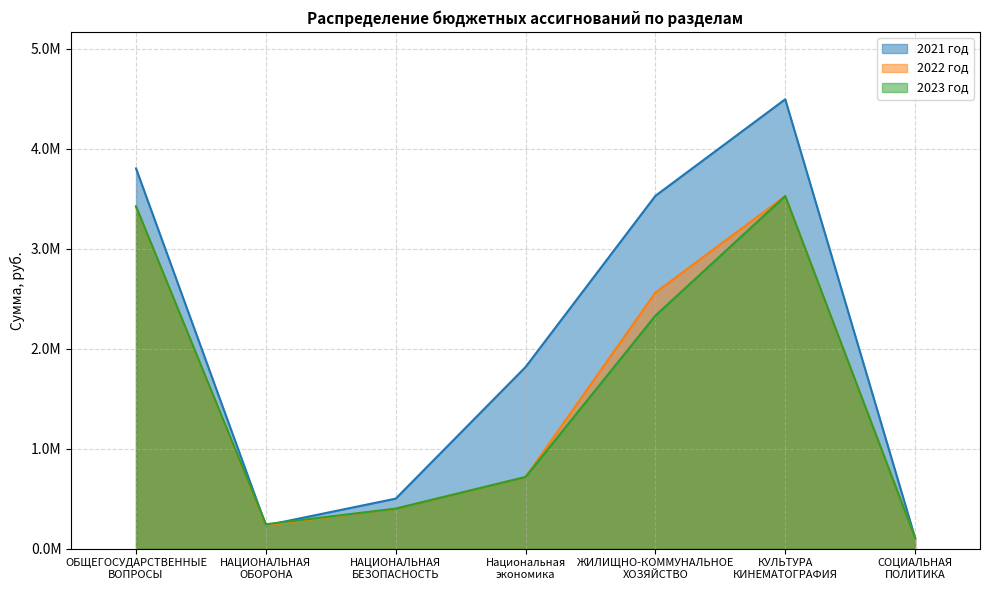

What is the difference between the highest and lowest values at ОБЩЕГОСУДАРСТВЕННЫЕ
ВОПРОСЫ?

380067.2